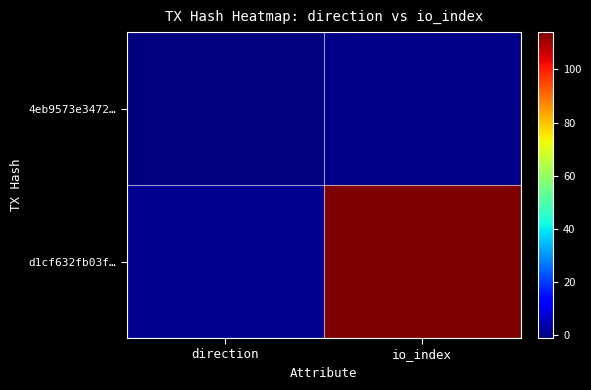

Reading left to right, what are all the values shown in this chart?

4eb9573e3472…: direction=-1	io_index=0
d1cf632fb03f…: direction=1	io_index=114